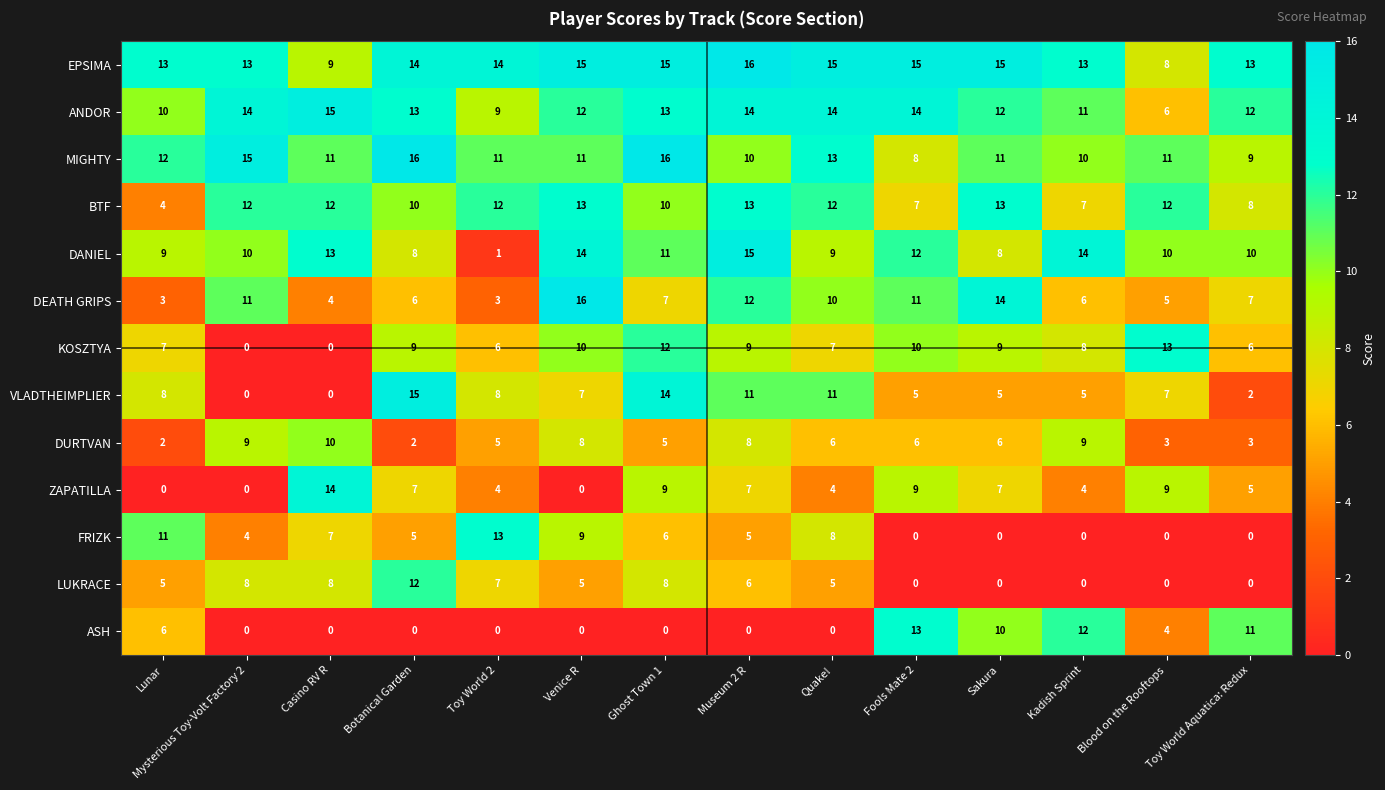

What value does the DANIEL series have at Venice R, to the nearest 5?

15